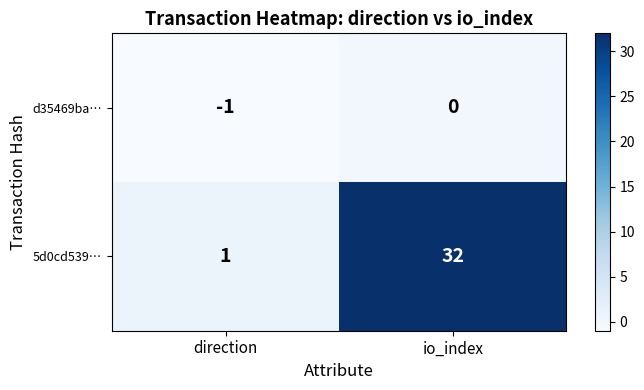

What is the spread (max minus min) of values at direction?

2